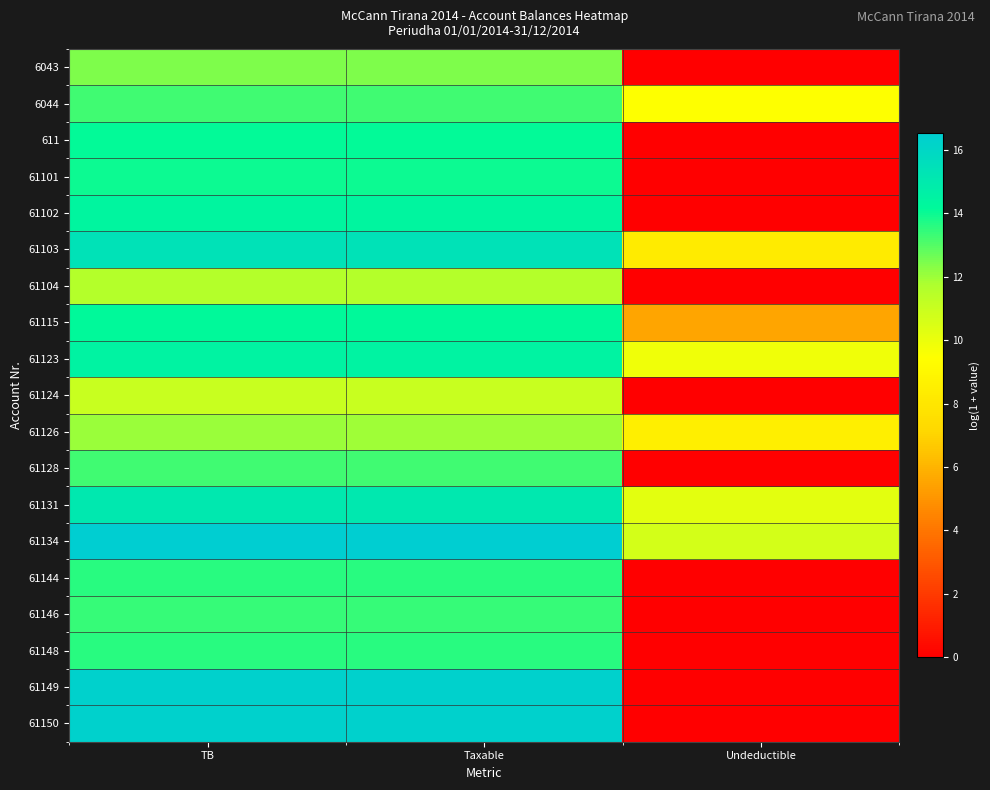

Is it true that 61126 equals 4.6 at Undeductible?

False